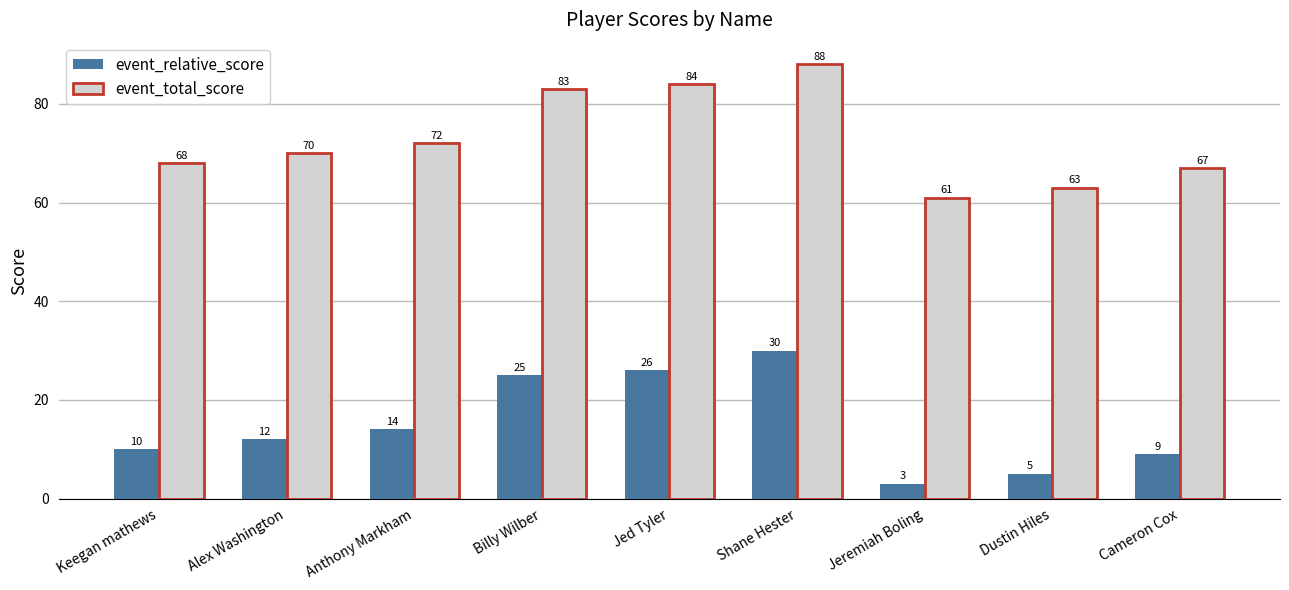

Reading right to left, extract all data points from this chart.

event_relative_score: Cameron Cox=9	Dustin Hiles=5	Jeremiah Boling=3	Shane Hester=30	Jed Tyler=26	Billy Wilber=25	Anthony Markham=14	Alex Washington=12	Keegan mathews=10
event_total_score: Cameron Cox=67	Dustin Hiles=63	Jeremiah Boling=61	Shane Hester=88	Jed Tyler=84	Billy Wilber=83	Anthony Markham=72	Alex Washington=70	Keegan mathews=68